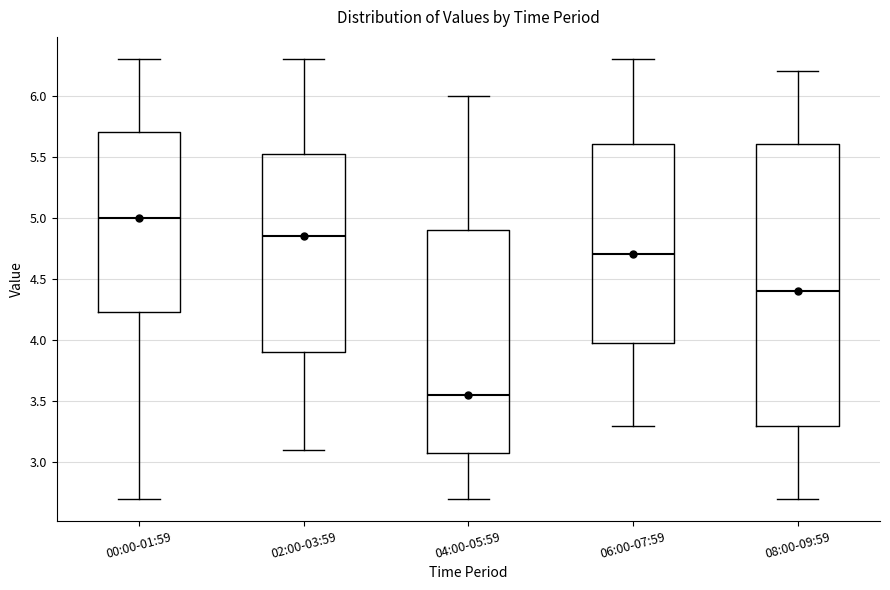

Which box is the tallest, from its lower edge to its upper edge?

08:00-09:59